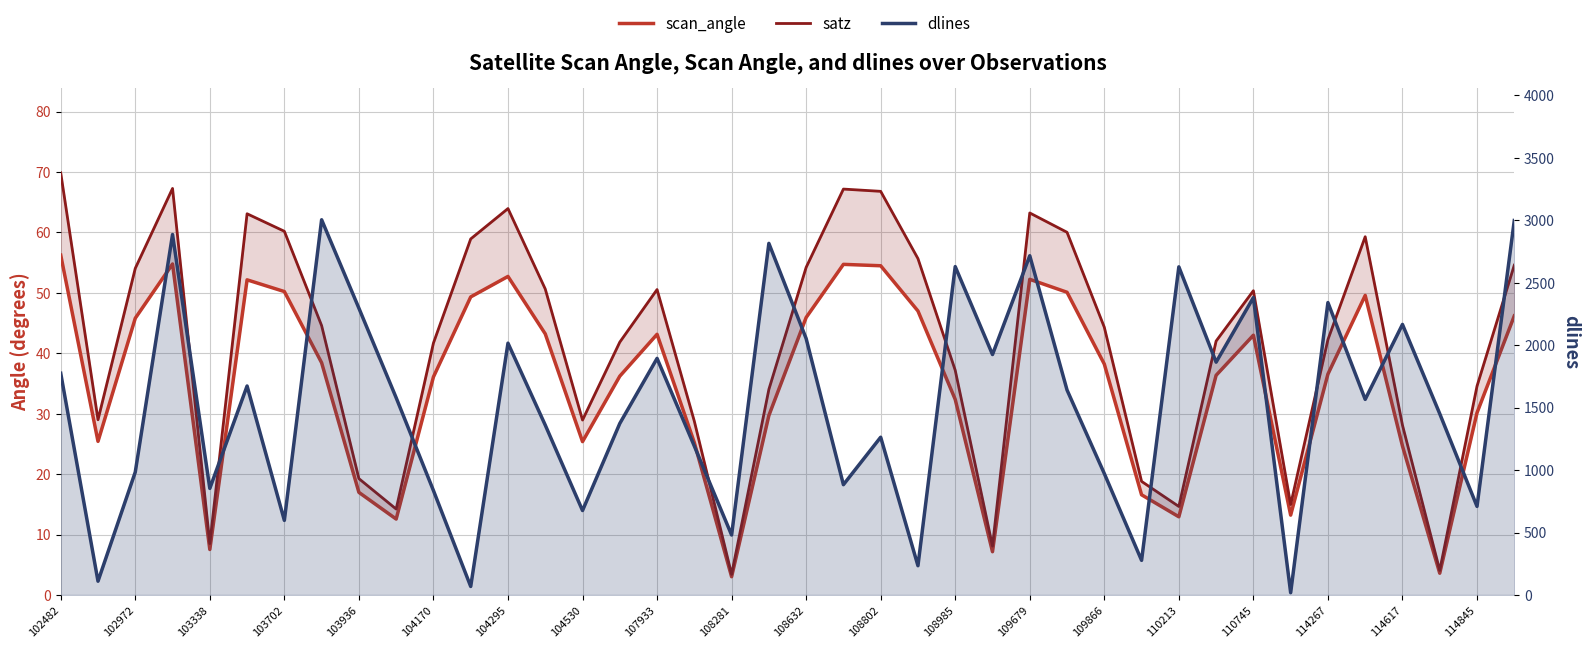

True or false: scan_angle has more than 0 points higher than both neighbors.

True